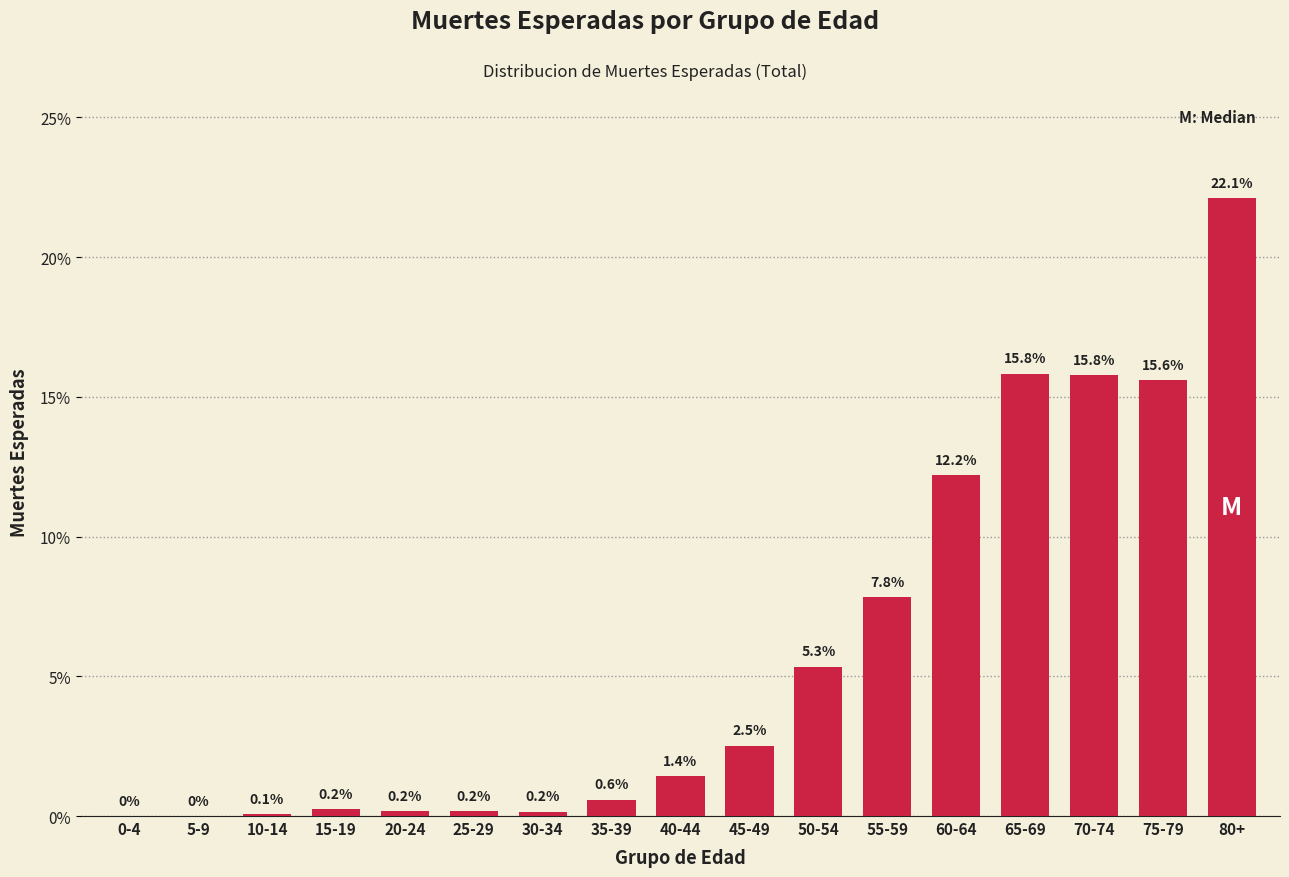

Reading left to right, extract all data points from this chart.

0-4=0.0	5-9=0.0	10-14=0.1	15-19=0.2	20-24=0.2	25-29=0.2	30-34=0.2	35-39=0.6	40-44=1.4	45-49=2.5	50-54=5.3	55-59=7.8	60-64=12.2	65-69=15.8	70-74=15.8	75-79=15.6	80+=22.1